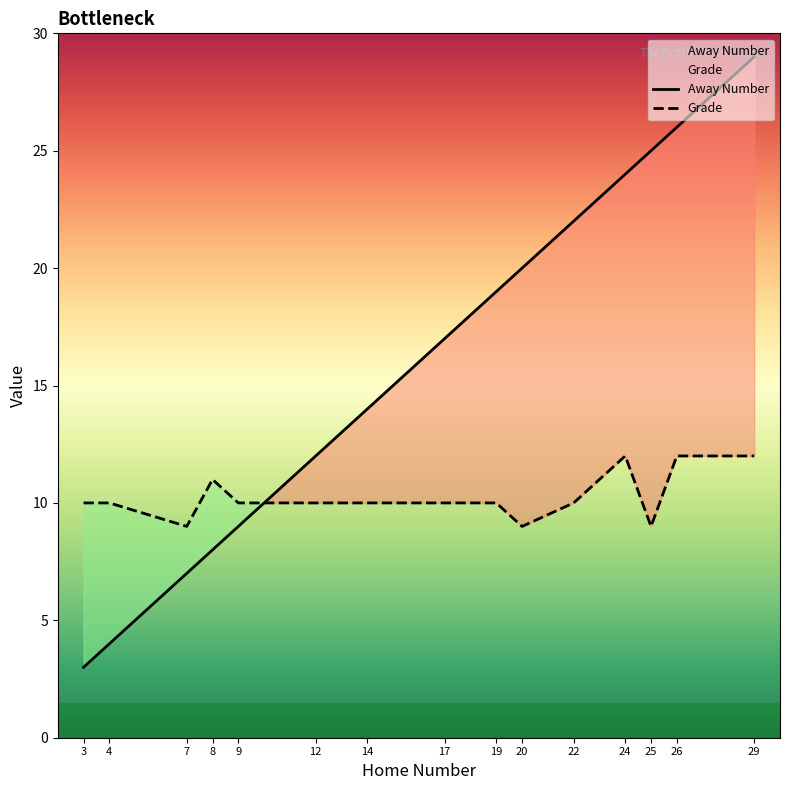

How many data points in Away Number are above 17?

7